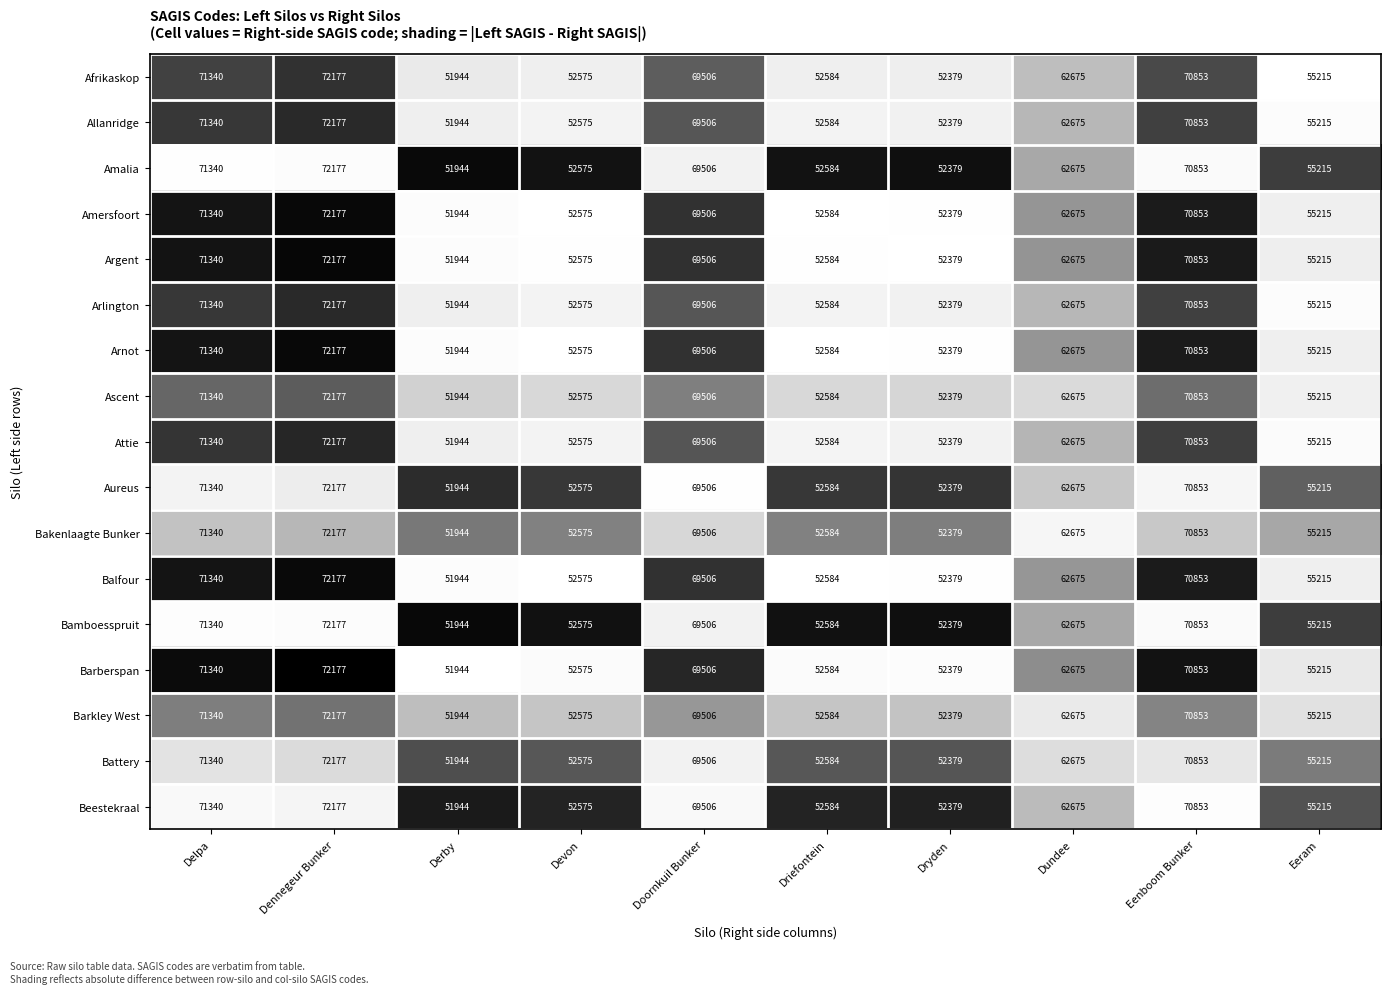

Read the Arlington value at Driefontein.

52584